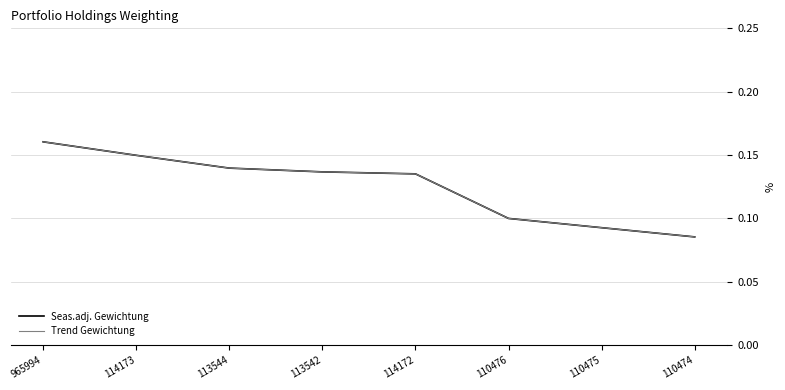

Is this an area chart (filled region under the line)?

No